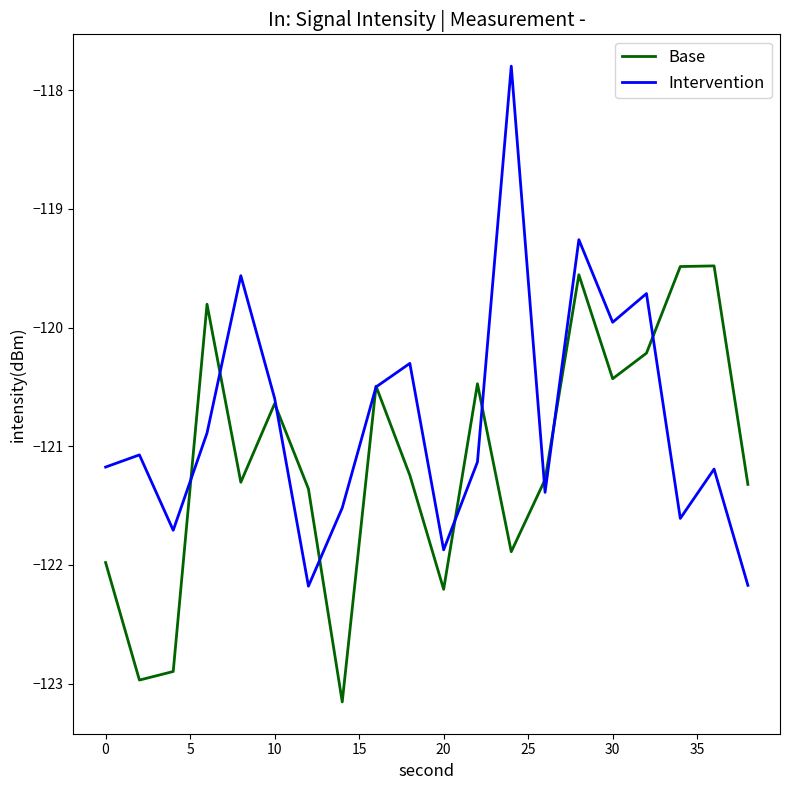

Reading left to right, extract all data points from this chart.

Base: -122.0	-123.0	-122.9	-119.8	-121.3	-120.6	-121.4	-123.2	-120.5	-121.2	-122.2	-120.5	-121.9	-121.3	-119.6	-120.4	-120.2	-119.5	-119.5	-121.3
Intervention: -121.2	-121.1	-121.7	-120.9	-119.6	-120.6	-122.2	-121.5	-120.5	-120.3	-121.9	-121.1	-117.8	-121.4	-119.3	-120.0	-119.7	-121.6	-121.2	-122.2